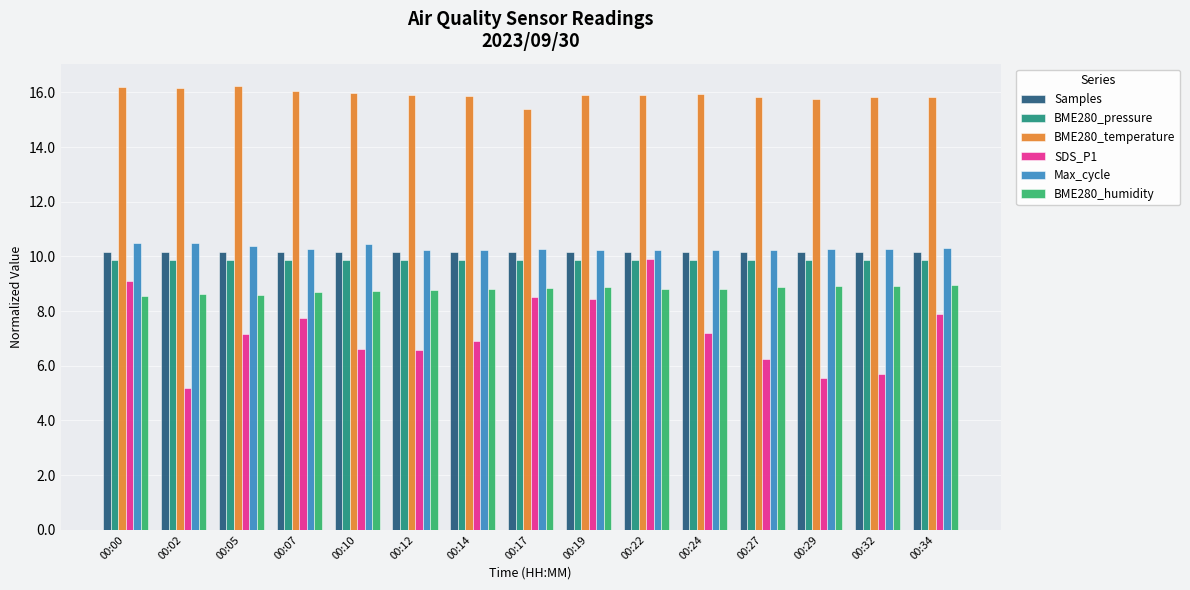

What is the value of the SDS_P1 bar at the 8th from the left?

8.5